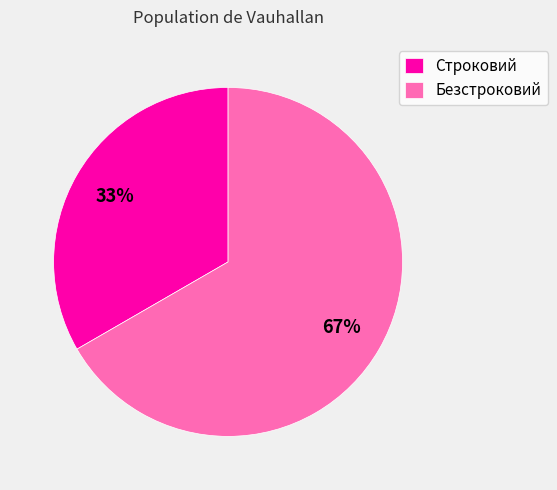

What percentage is the Безстроковий slice, to the nearest percent?

67%